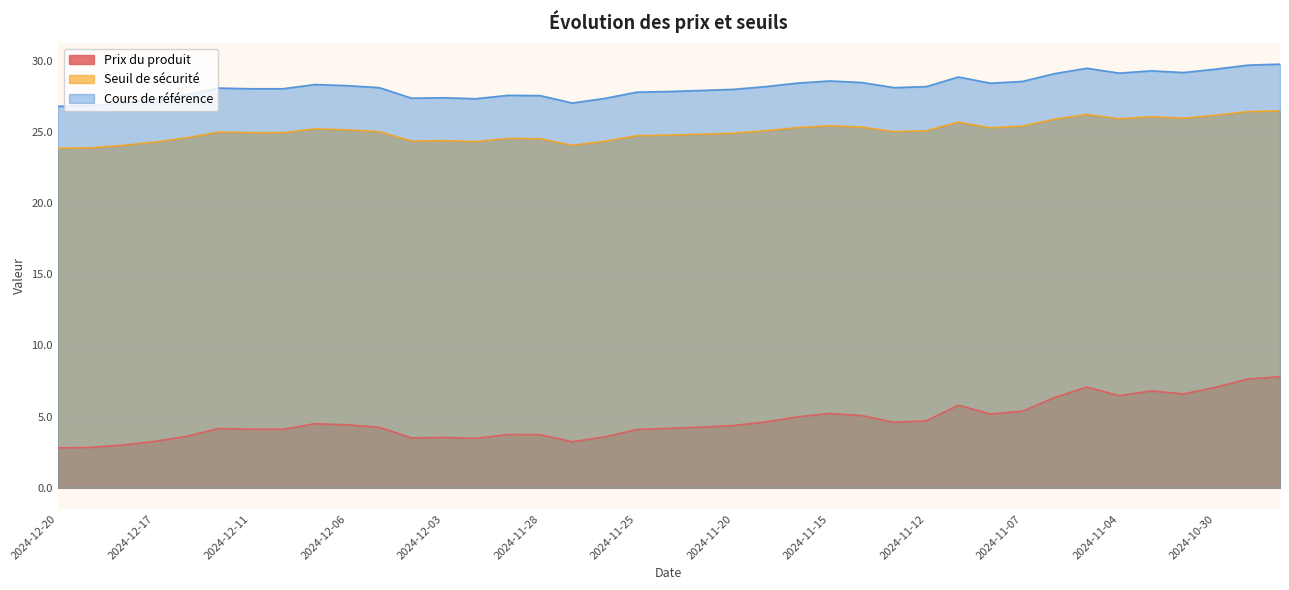

At how many categories does at least one series exceed 27?

37